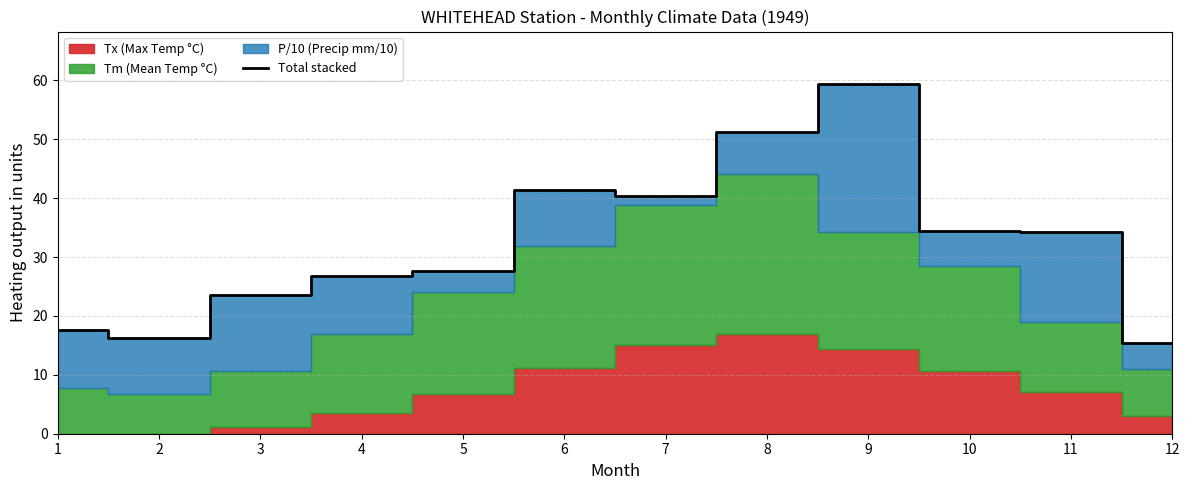

The chart shows a value of 15.9 at 5. True or false?

False